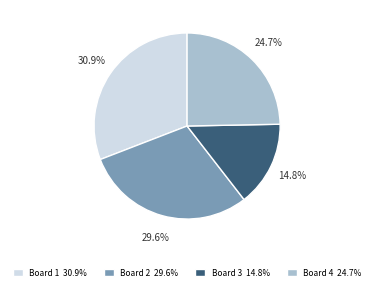

Is there any slice that represents more than half of the pie?

No